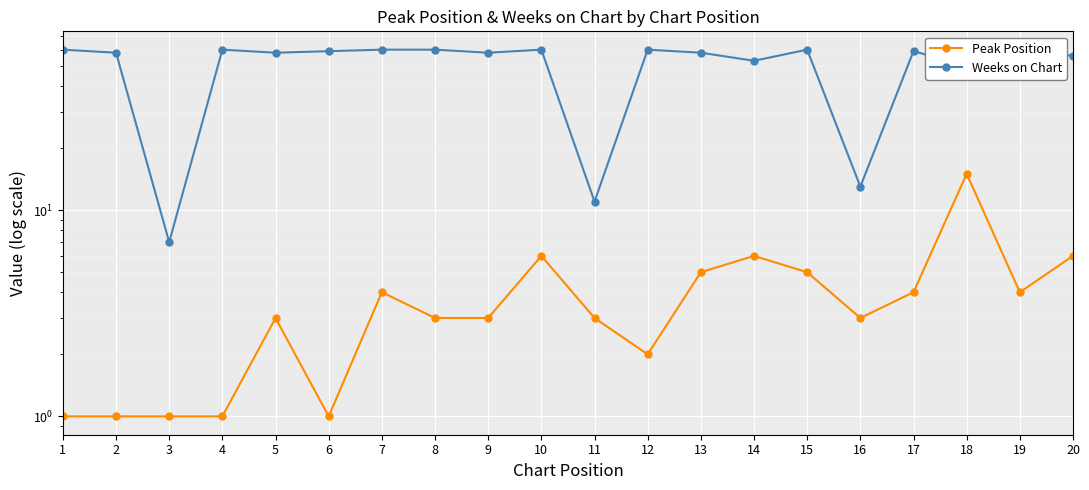

Which series has the largest total across all categories?

Weeks on Chart